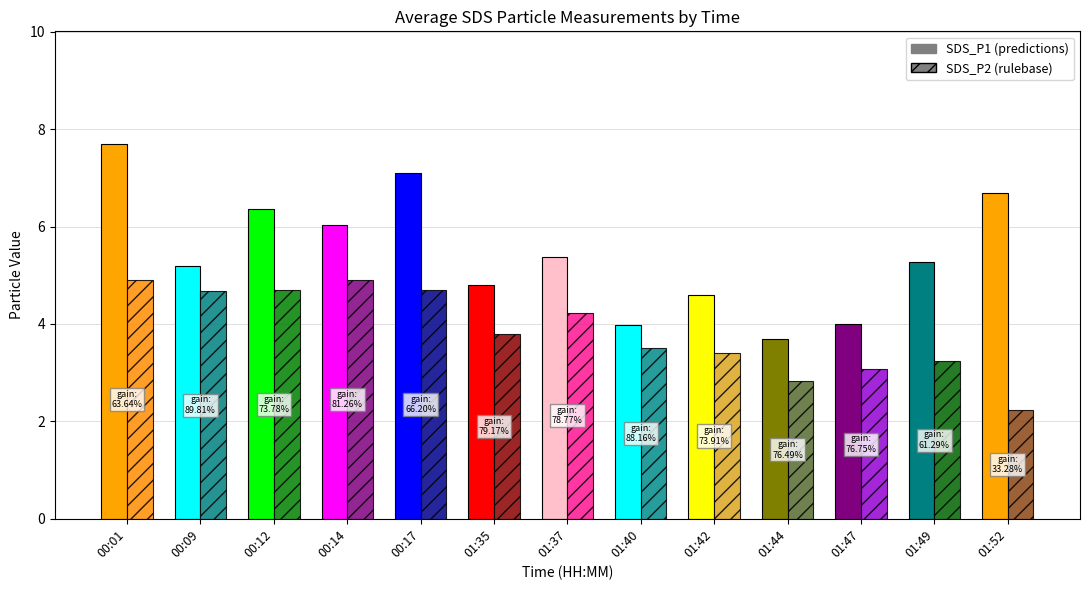

Rank the series at 01:47 from lowest to highest value.

SDS_P2, SDS_P1